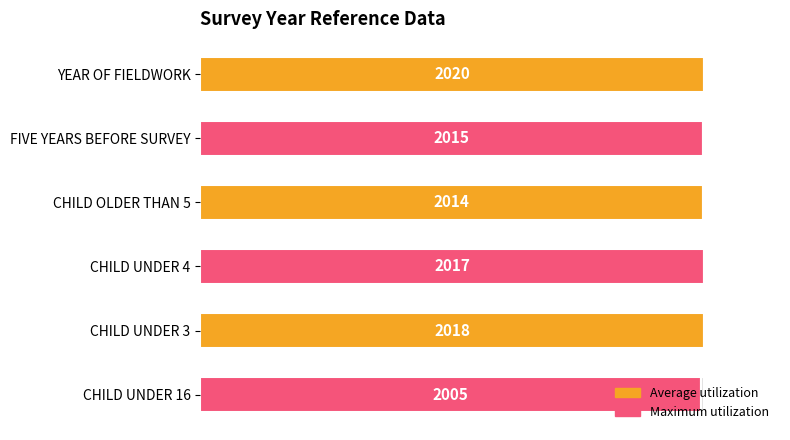

The value at CHILD UNDER 4 is 1385. True or false?

False